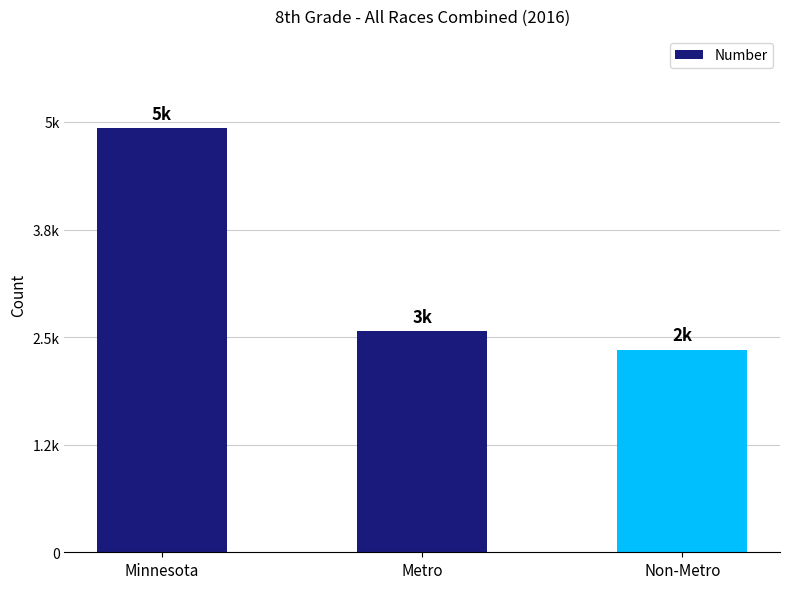

What position from the left is Non-Metro?

3